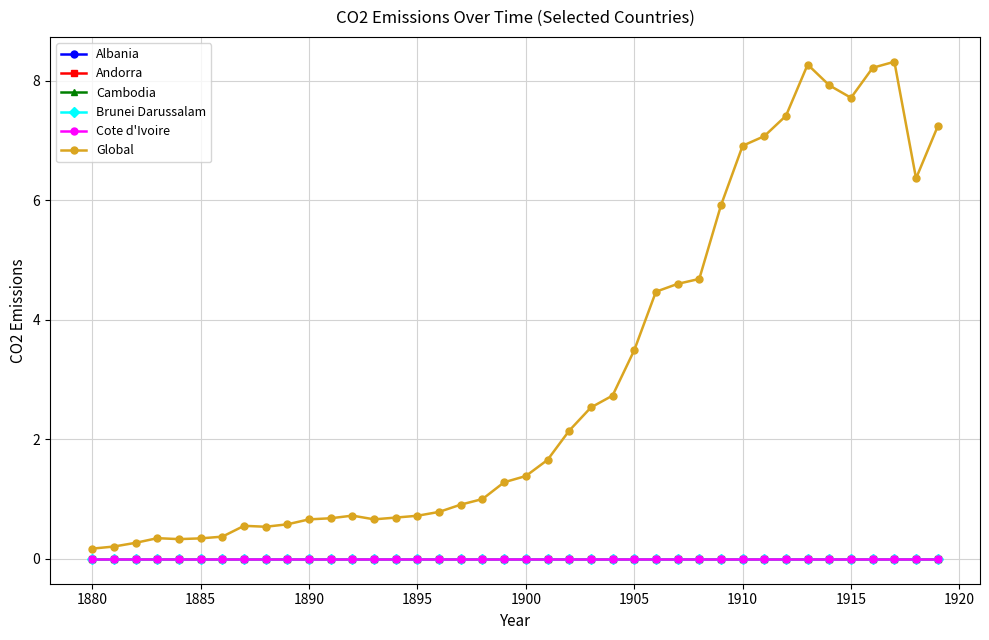

How many lines are shown in the chart?

6